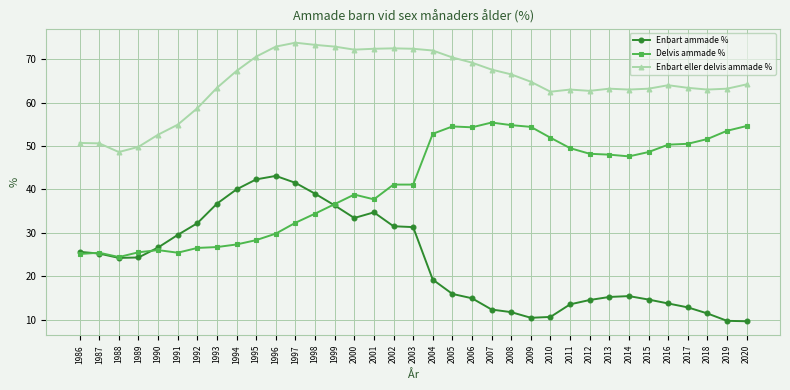

Count the number of categories in the chart.

35